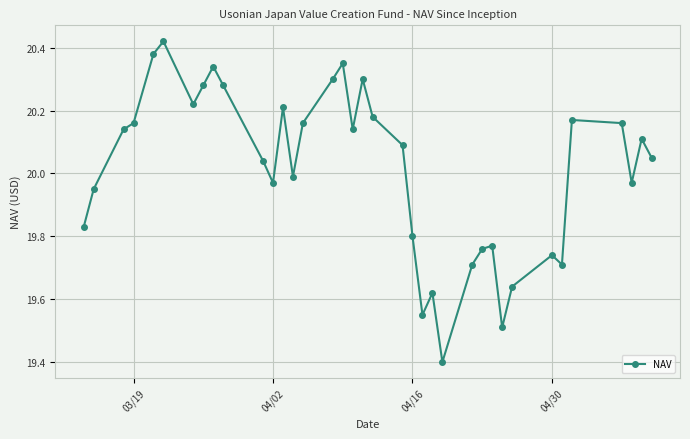

What is the minimum value shown in the chart?

19.4